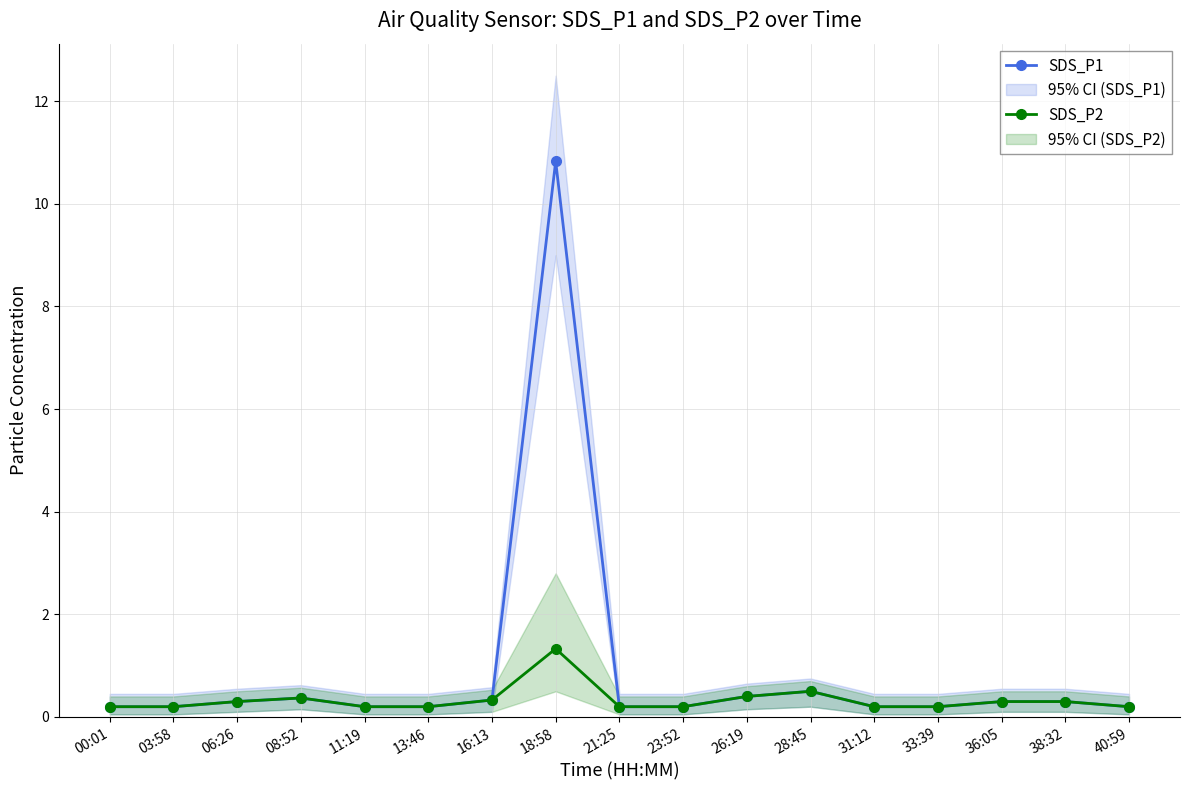

At which label does SDS_P2 reach its minimum?

00:01